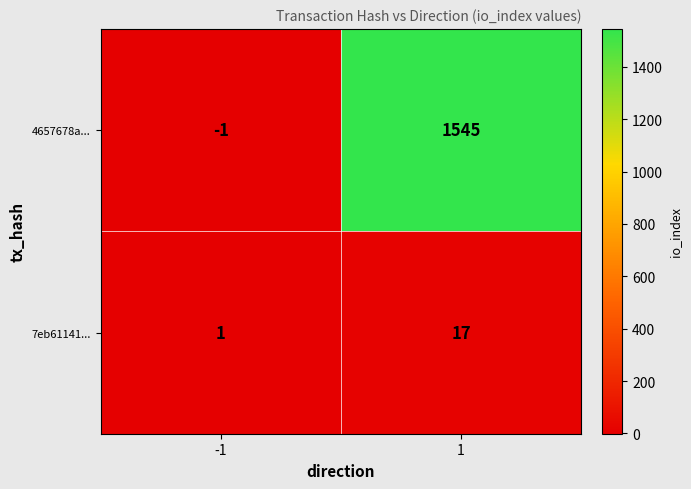

Reading left to right, what are all the values shown in this chart?

4657678a...: -1	1545
7eb61141...: 1	17